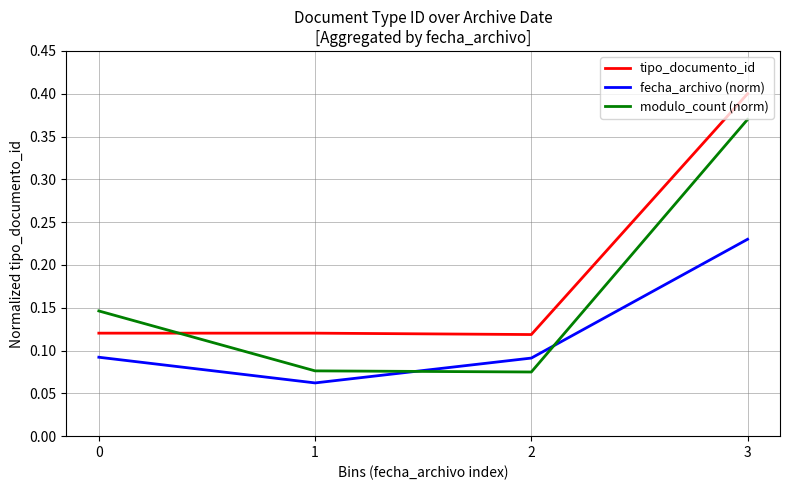

Which series has the largest range (max minus min)?

modulo_count (norm)